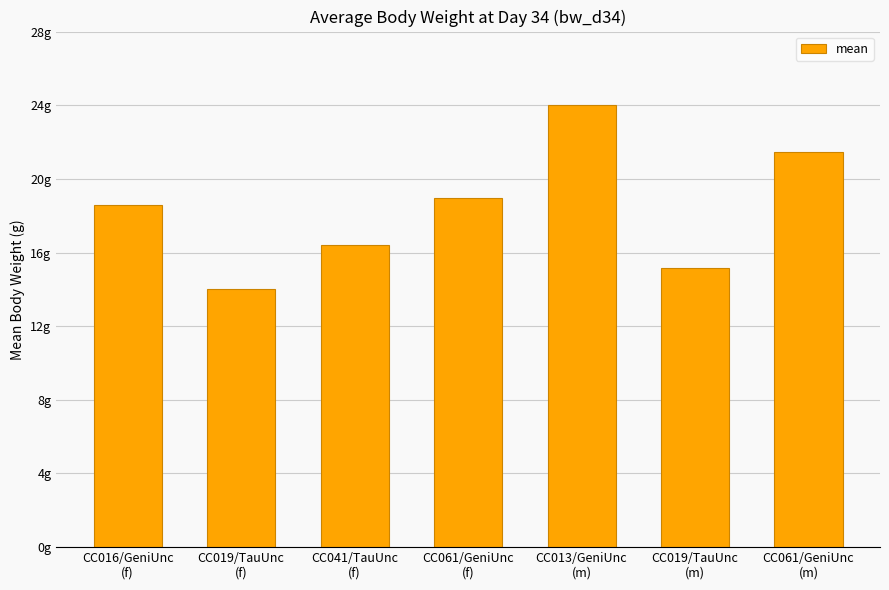

Count the number of data series in this chart.

1